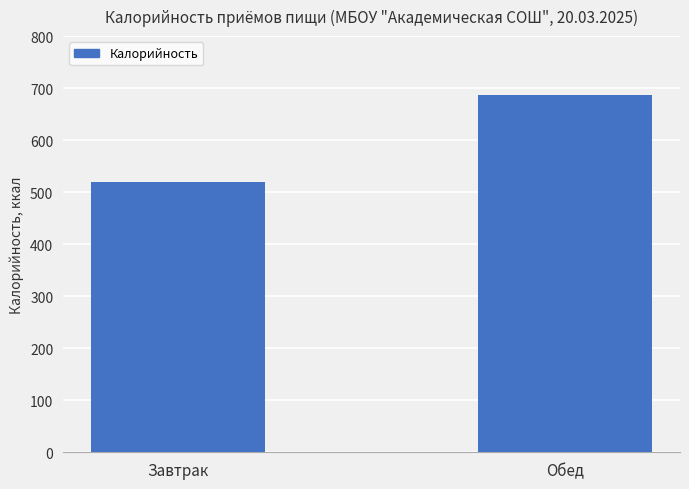

Where is the data nearest to the value 603?

Завтрак